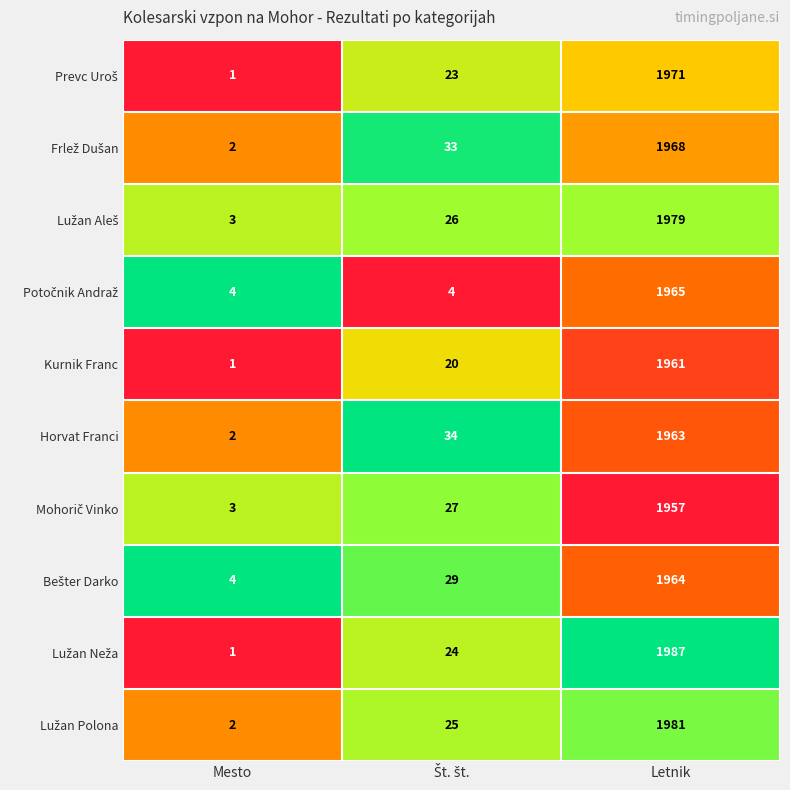

What is the difference between the highest and lowest values at Letnik?

30